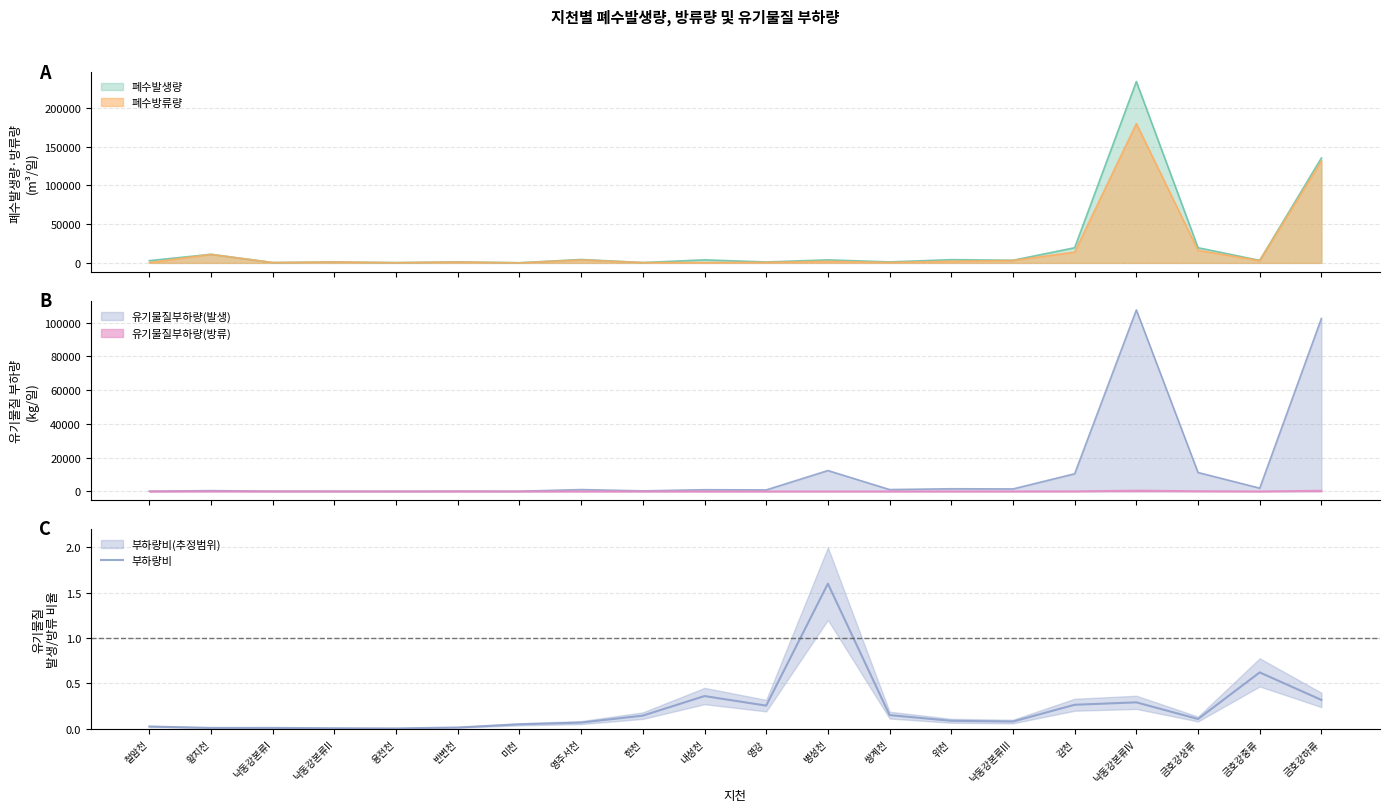

Count the number of categories in the chart.

20